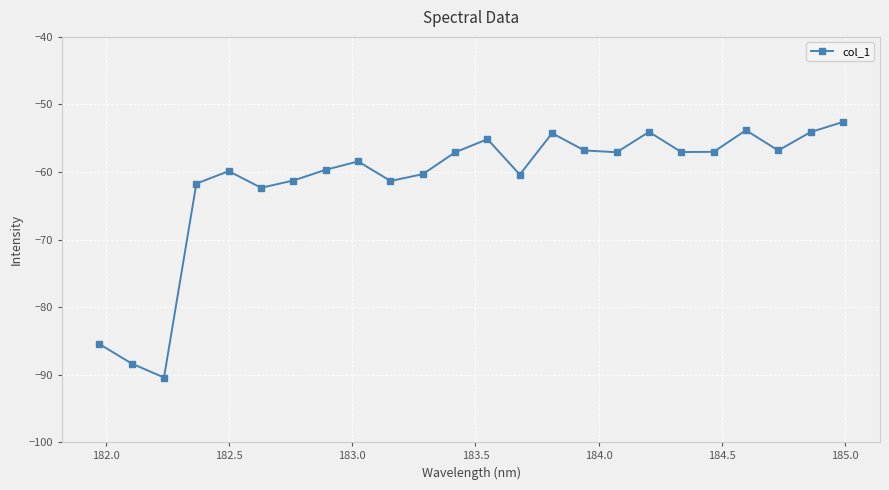

What is the greatest value displayed?

-52.6